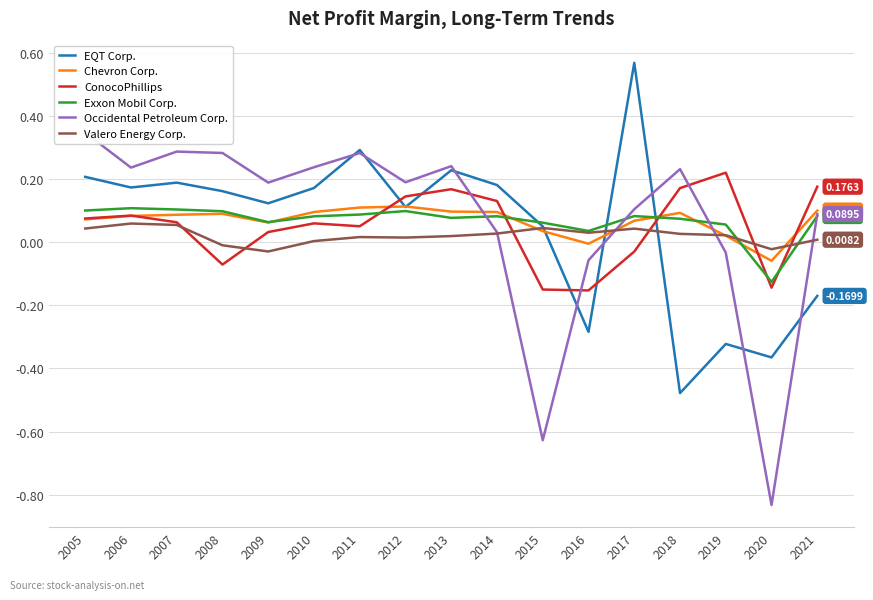

In Chevron Corp., how many points are higher than both neighbors (excluding endpoints)?

3